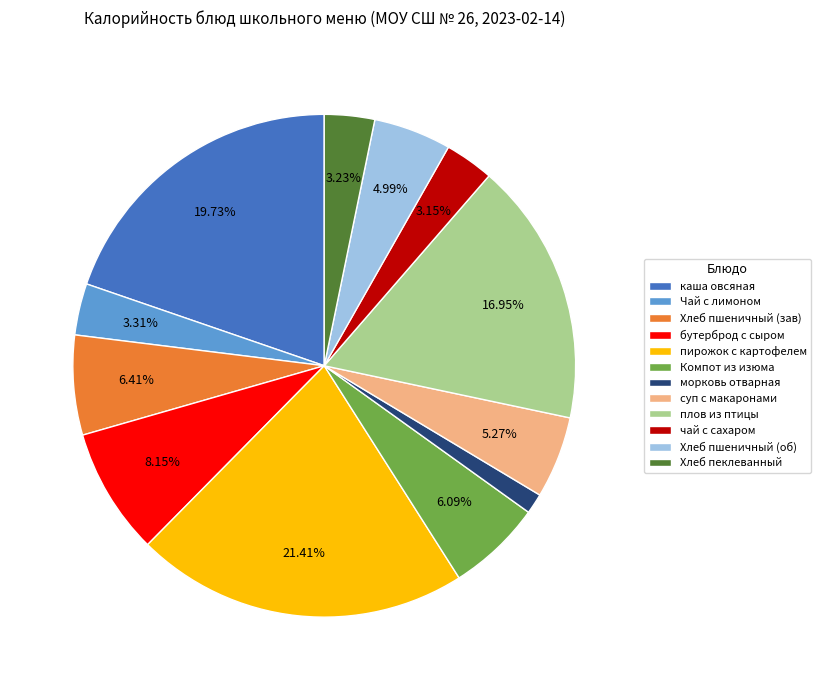

Is the sum of Компот из изюма and бутерброд с сыром greater than half?

No